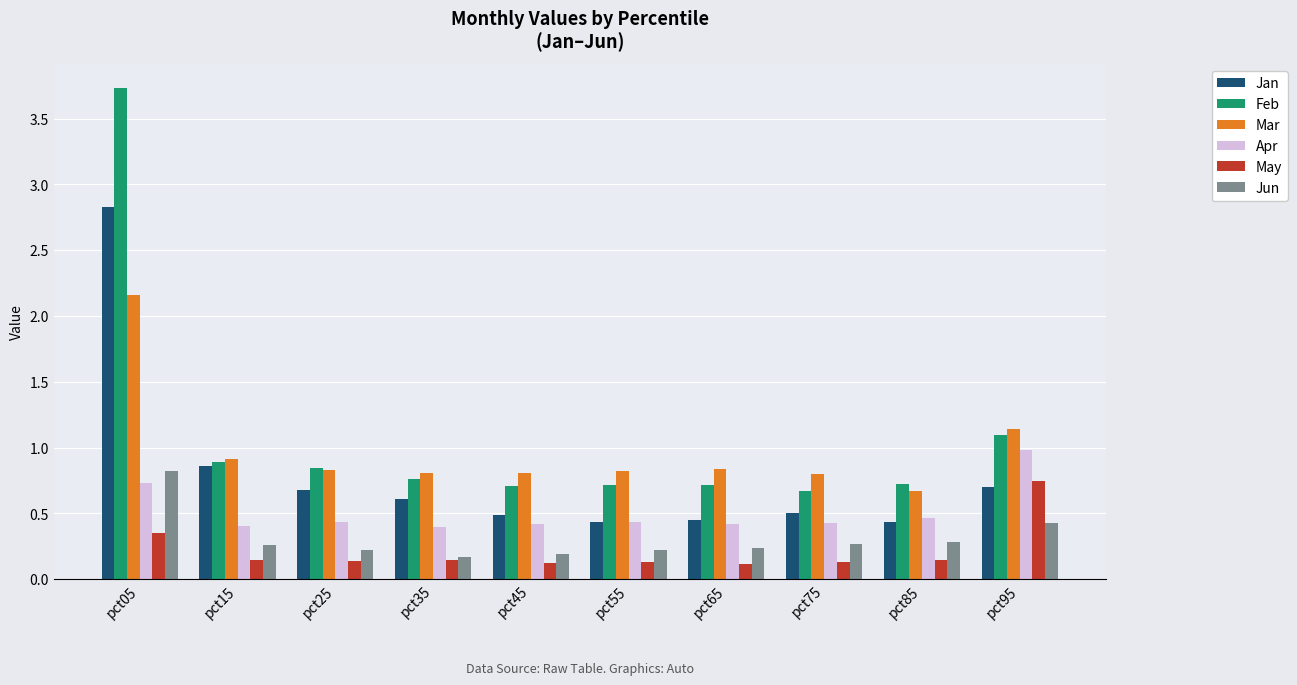

At which label does Feb reach its minimum?

pct75